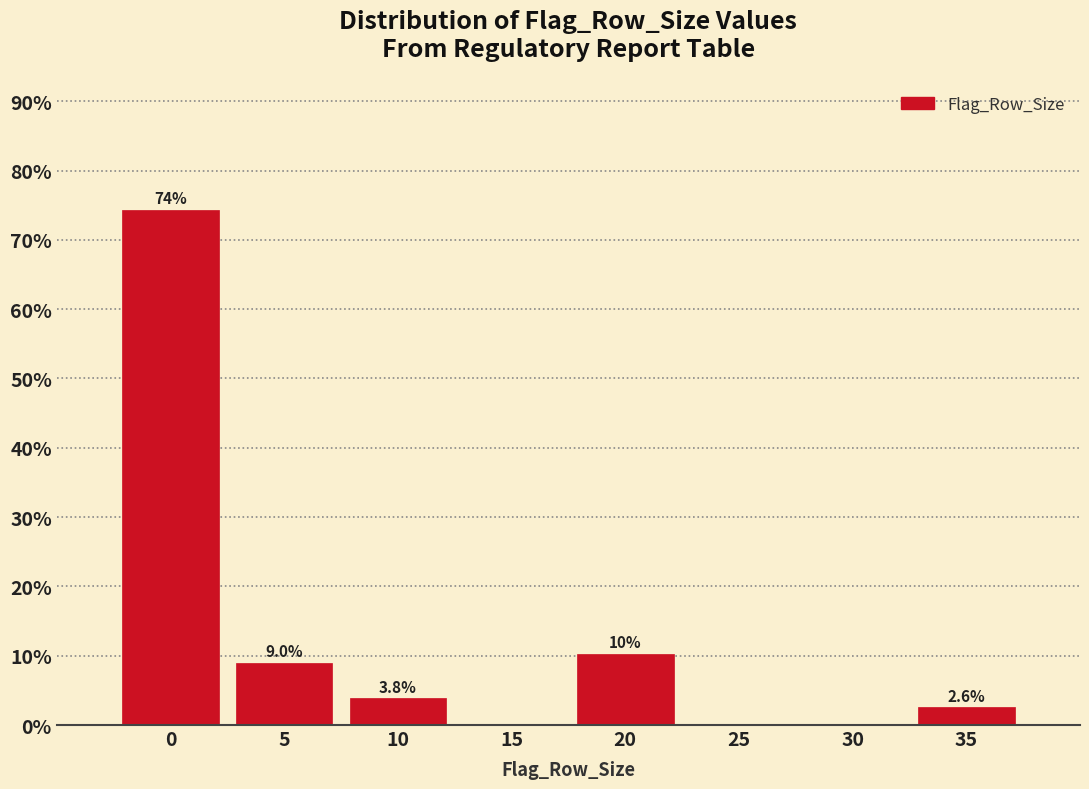

Reading right to left, what are all the values shown in this chart?

35=2.6	30=0.0	25=0.0	20=10.3	15=0.0	10=3.8	5=9.0	0=74.4